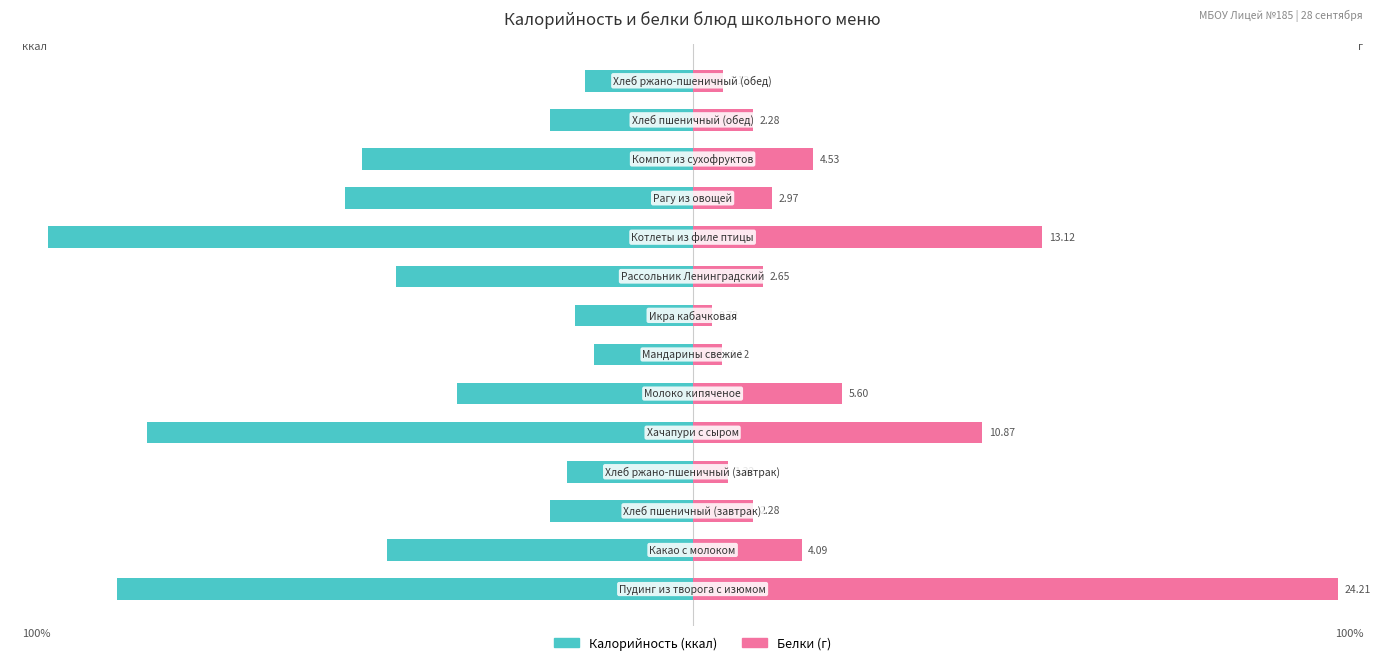

What is the sum of all Калорийность values?

-622.7